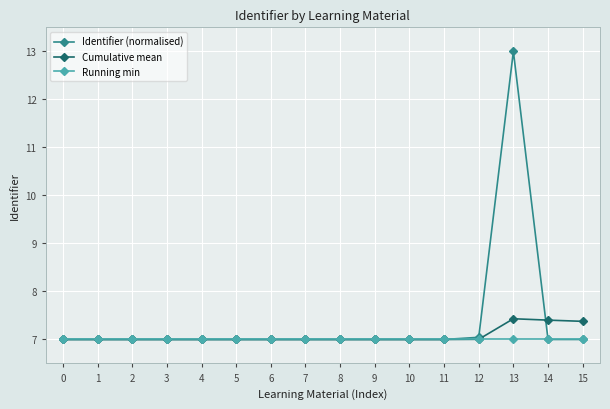

Rank the series by their maximum value, from lowest to highest.

Running min, Cumulative mean, Identifier (normalised)